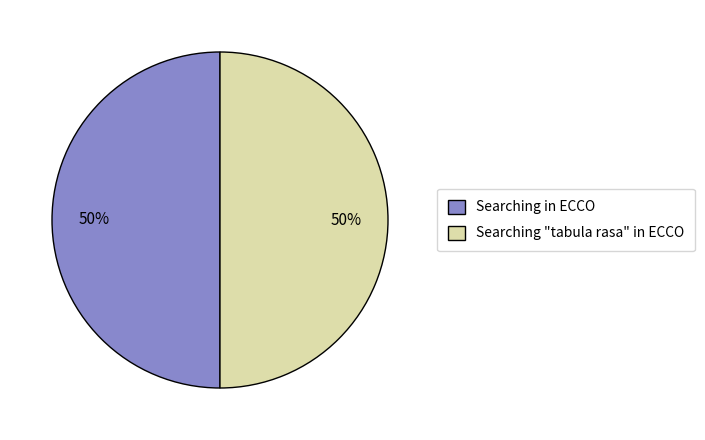

Combined, do Searching "tabula rasa" in ECCO and Searching in ECCO account for over 50%?

Yes